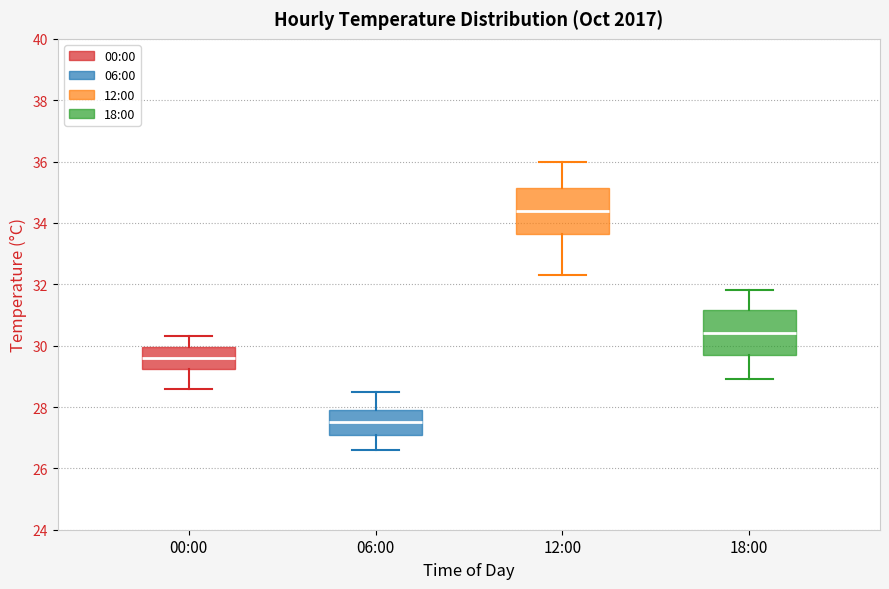

Reading left to right, transcribe this box plot: for each box, give where its median line is, the range the box spans, and where its two whiskers end, as read against the y-axis. The values are not printed on the chart, so give them approximately, as read against the axis.

00:00: median 29.6, box 29.2 to 30.0, whiskers 28.6 to 30.4
06:00: median 27.6, box 27.2 to 28.0, whiskers 26.6 to 28.6
12:00: median 34.4, box 33.6 to 35.2, whiskers 32.4 to 36.0
18:00: median 30.4, box 29.8 to 31.2, whiskers 29.0 to 31.8